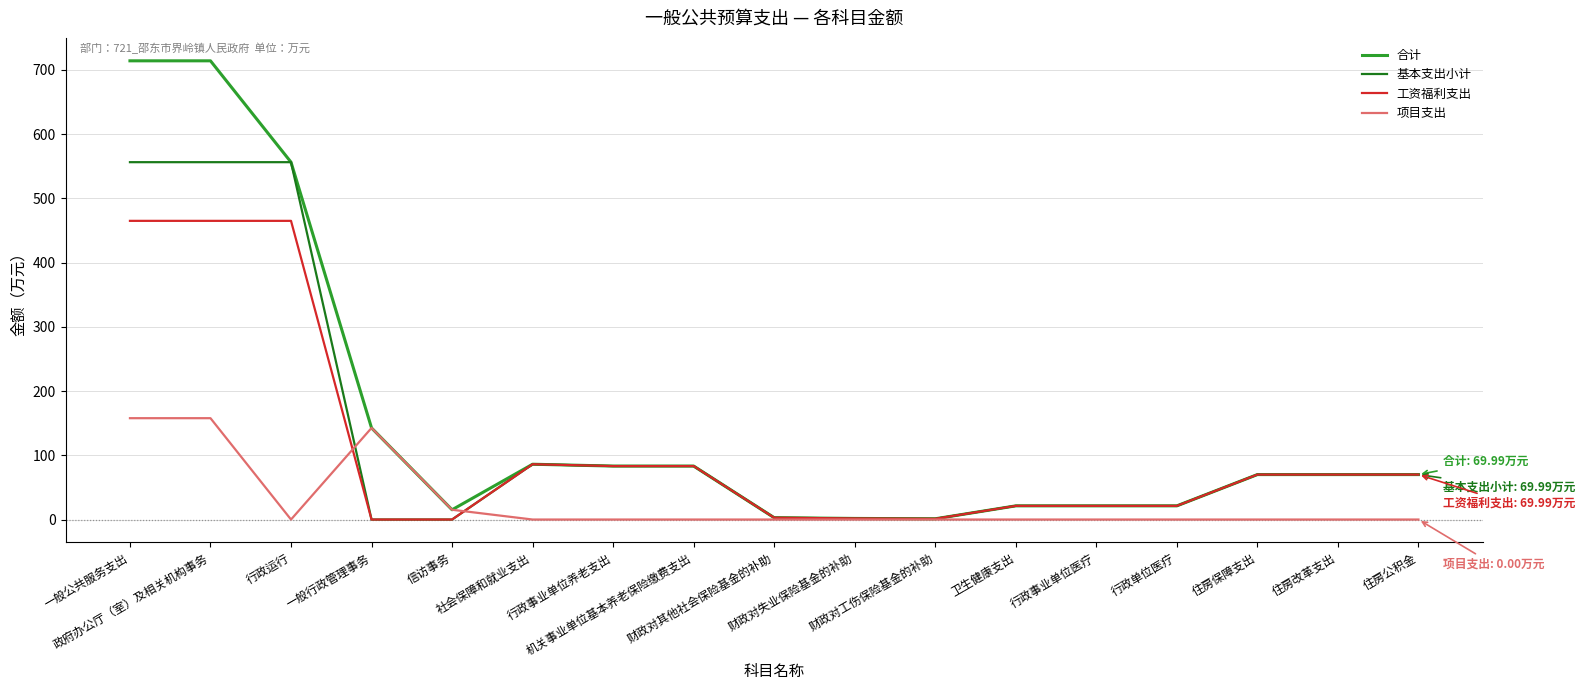

The value of 基本支出小计 at 卫生健康支出 is 21.3. True or false?

True